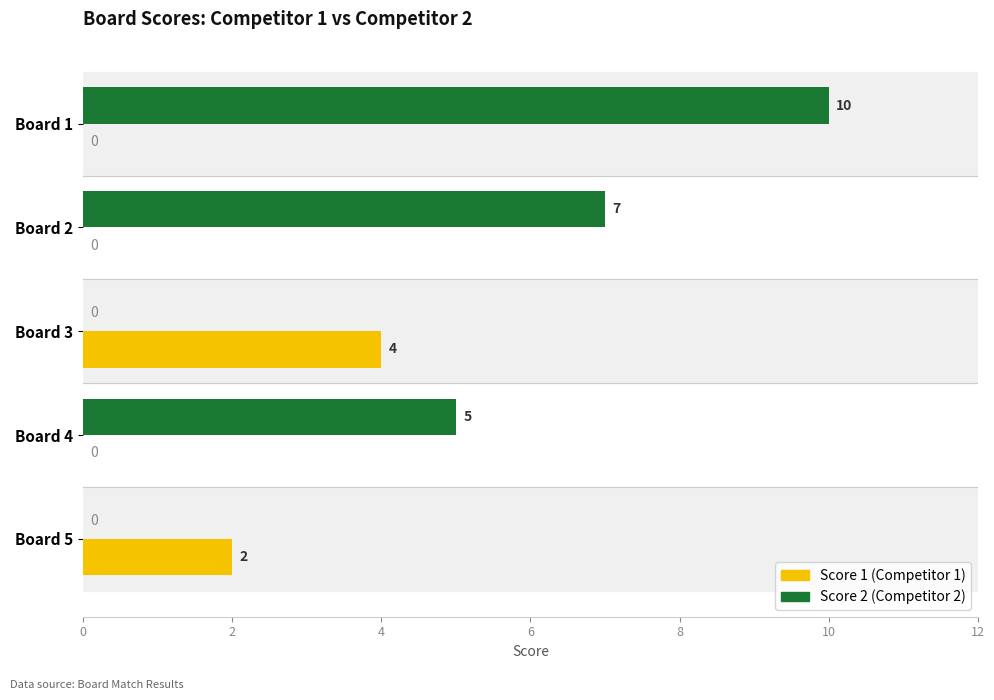

At which category is the sum across all series the highest?

Board 1